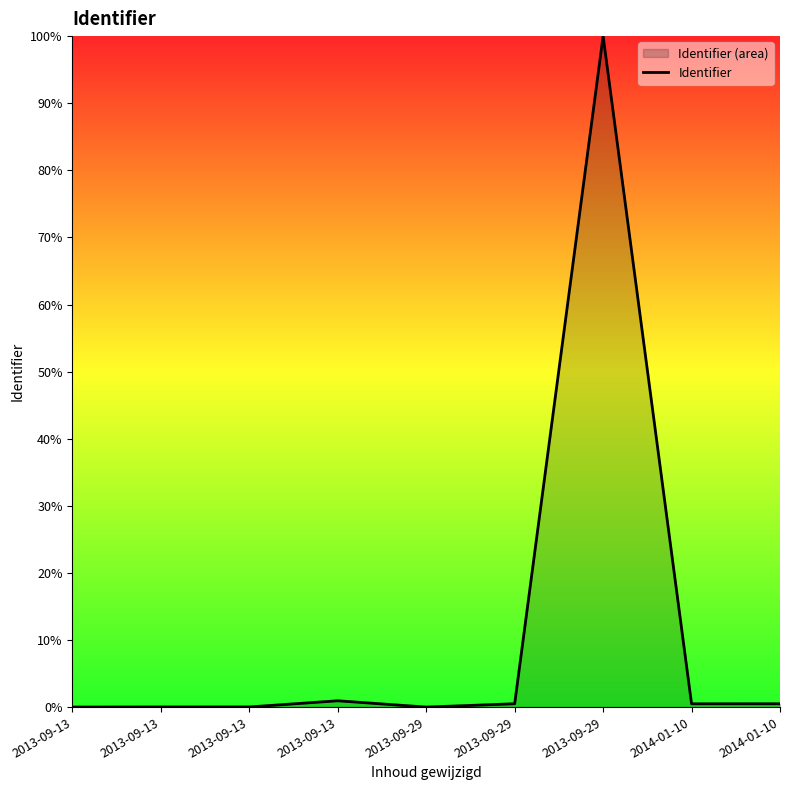

Does the chart have visible grid lines?

No